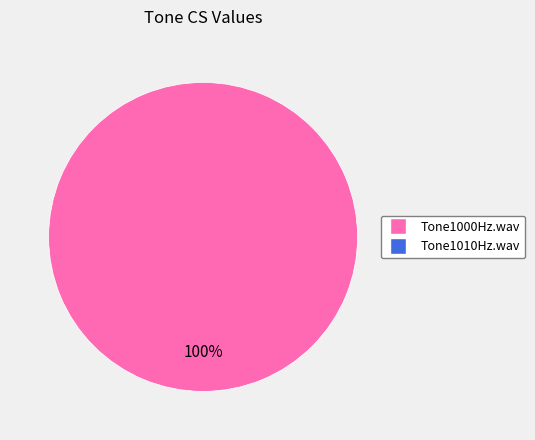

Does any single category account for the majority?

Yes